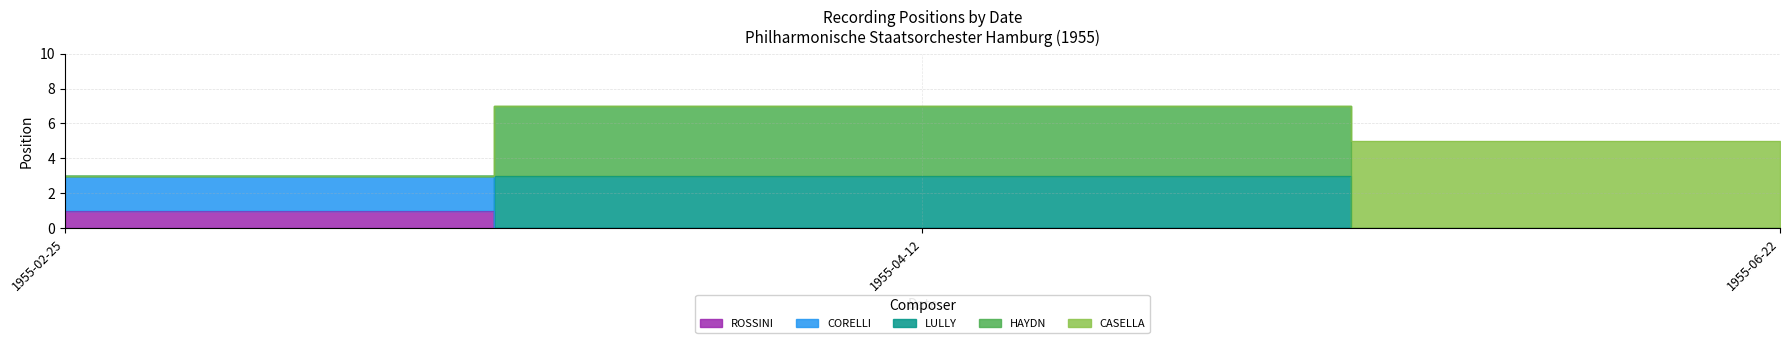

What is the ratio of the value at 1955-06-22 to the value at 1955-04-12?

1.7